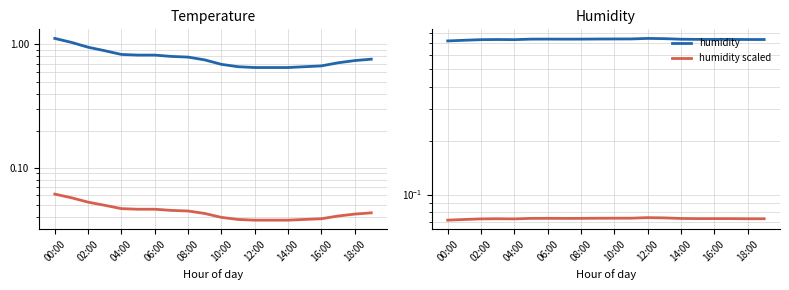

How many interior local valleys does the humidity scaled series have?

3